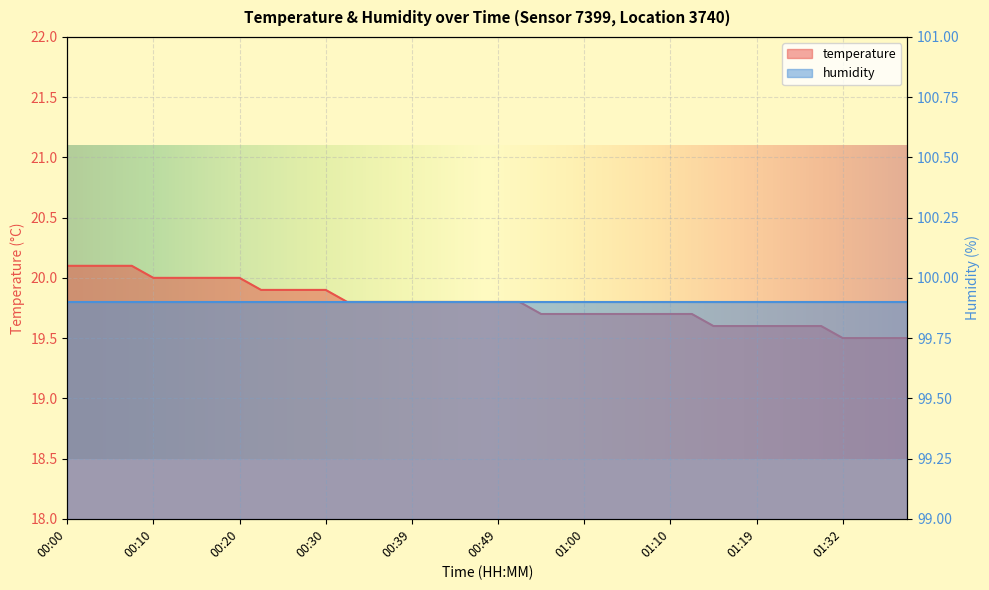

List the labels in order of value, smallest first.

01:32, 01:34, 01:37, 01:39, 01:14, 01:17, 01:19, 01:24, 01:27, 01:29, 00:55, 00:57, 01:00, 01:02, 01:05, 01:07, 01:10, 01:12, 00:32, 00:34, 00:37, 00:39, 00:42, 00:44, 00:47, 00:49, 00:52, 00:22, 00:25, 00:27, 00:30, 00:10, 00:12, 00:15, 00:17, 00:20, 00:00, 00:03, 00:05, 00:08